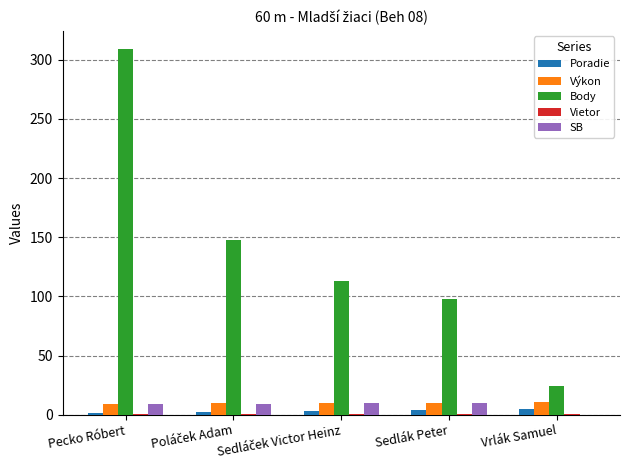

Which category has the highest value across all series?

Pecko Róbert